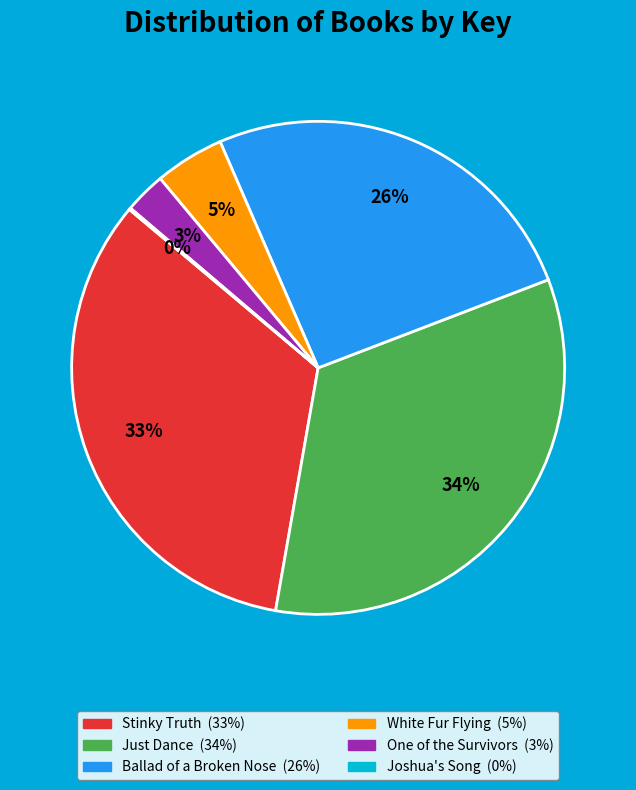

The White Fur Flying slice represents 5% of the pie. True or false?

True